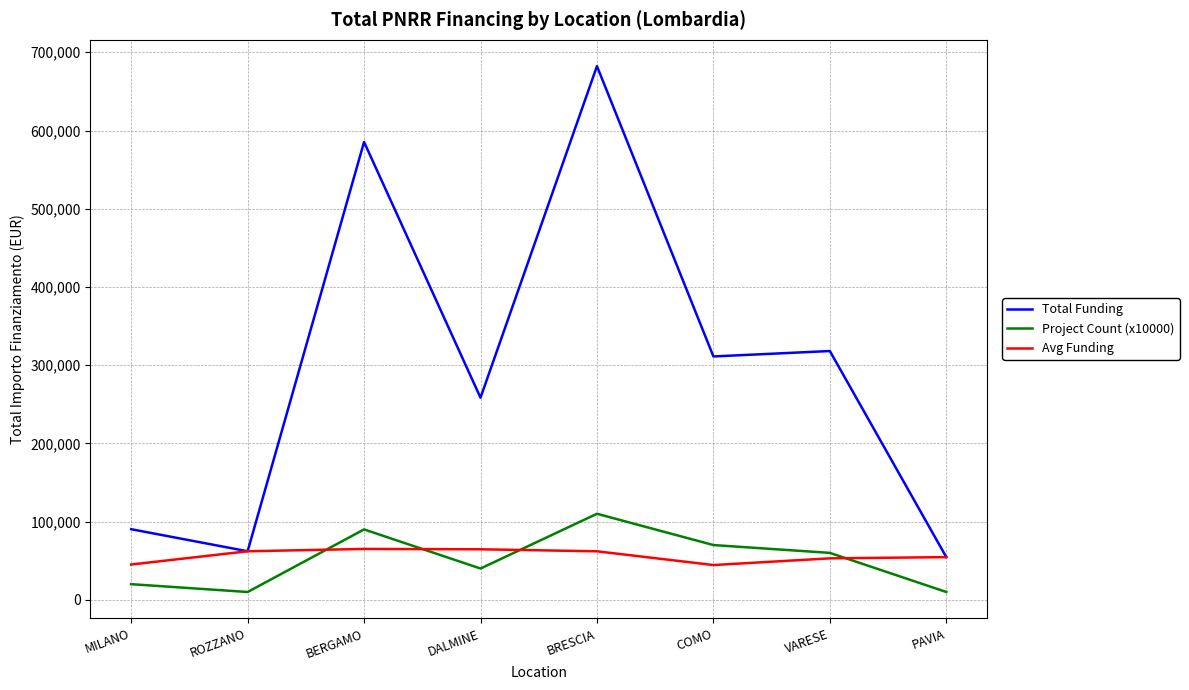

What is the approximate value of Total Funding at DALMINE?

258386.7